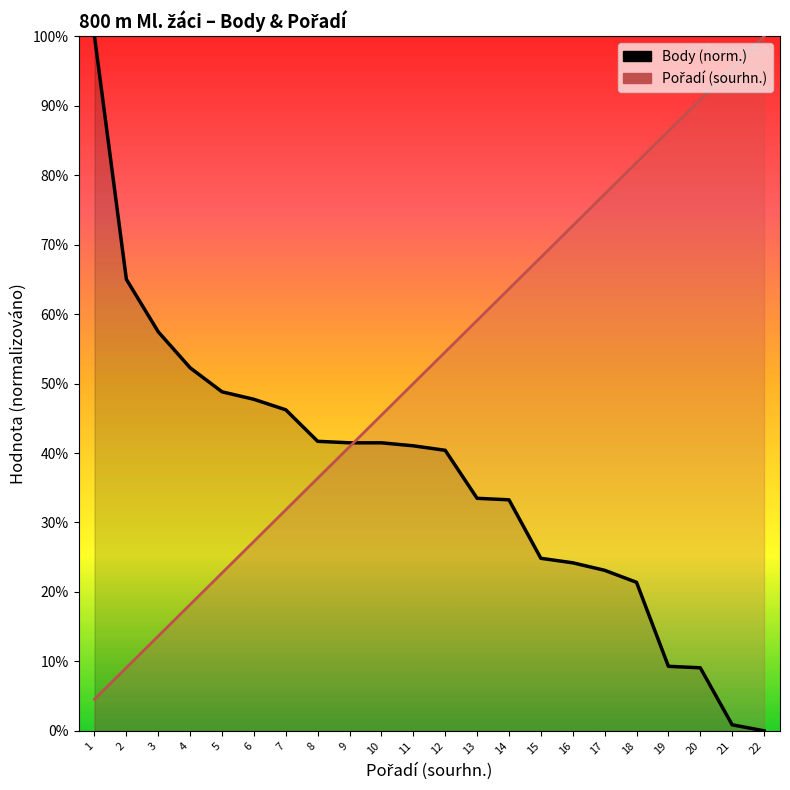

At 6, list the series in order from smallest to largest.

Pořadí (sourhn.), Body (norm.)